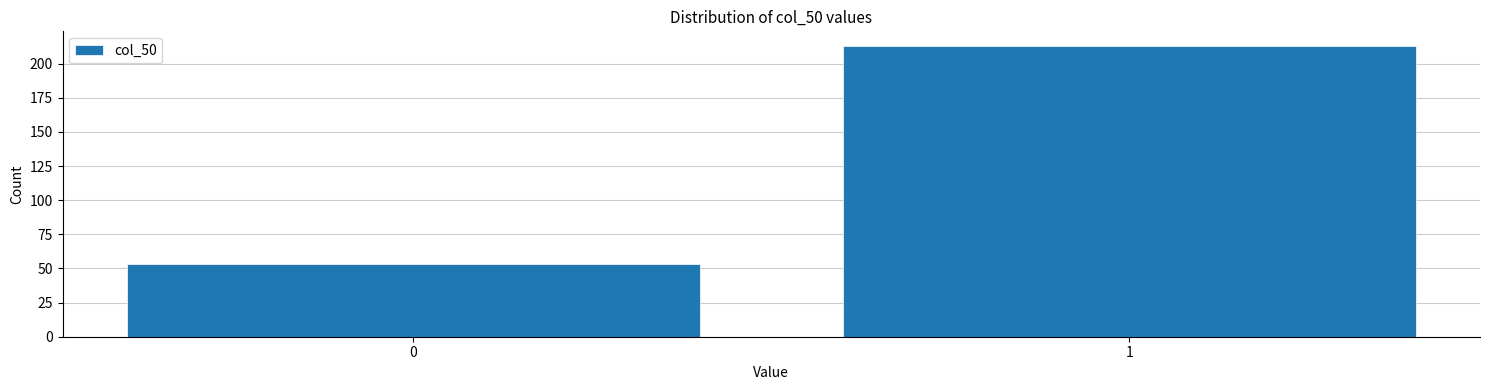

Reading left to right, transcribe all the data shown in this chart.

53	213